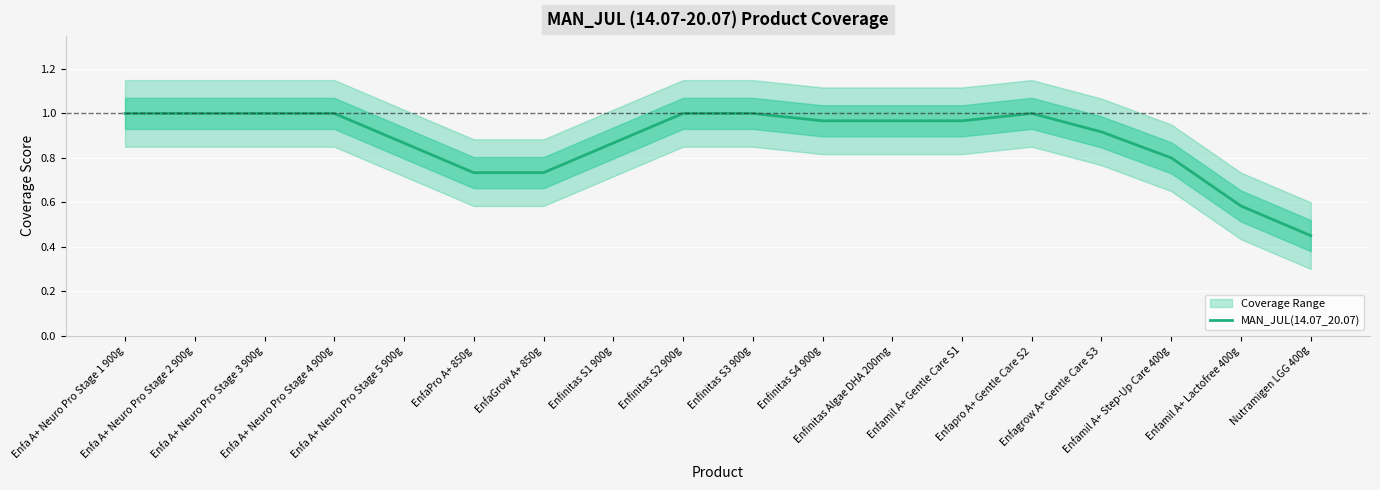

True or false: the data shows 0.4 at Enfamil A+ Gentle Care S1.

False